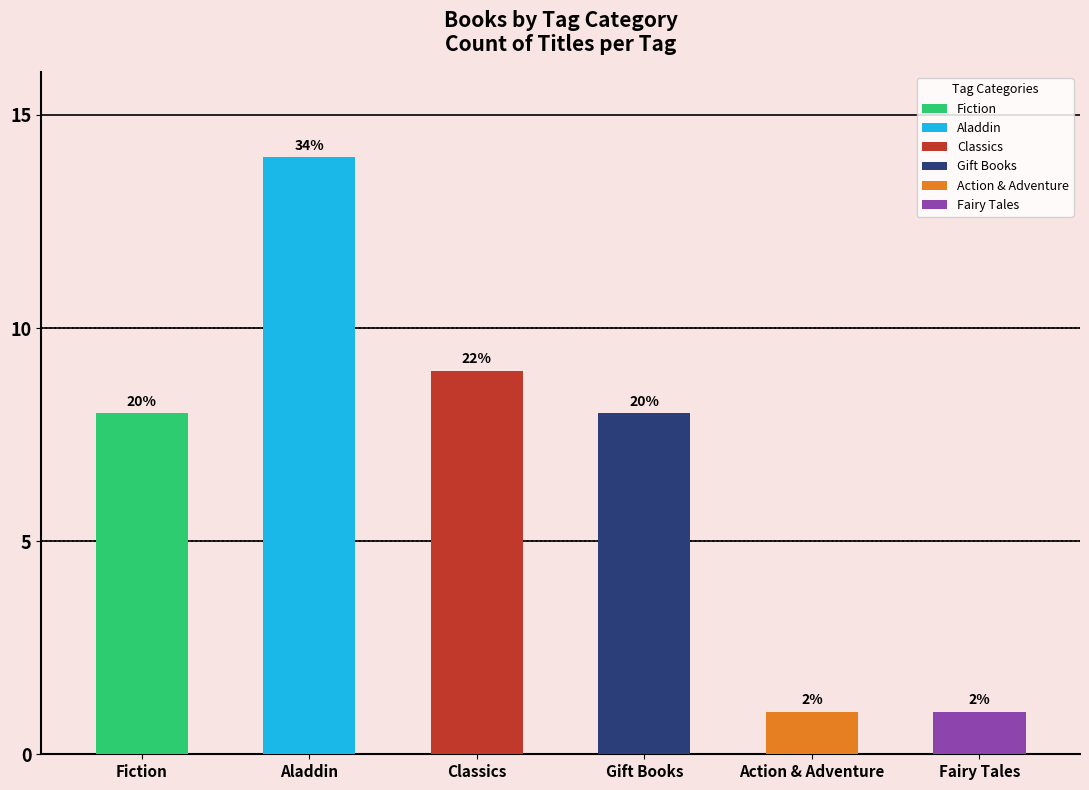

Are the bars horizontal?

No